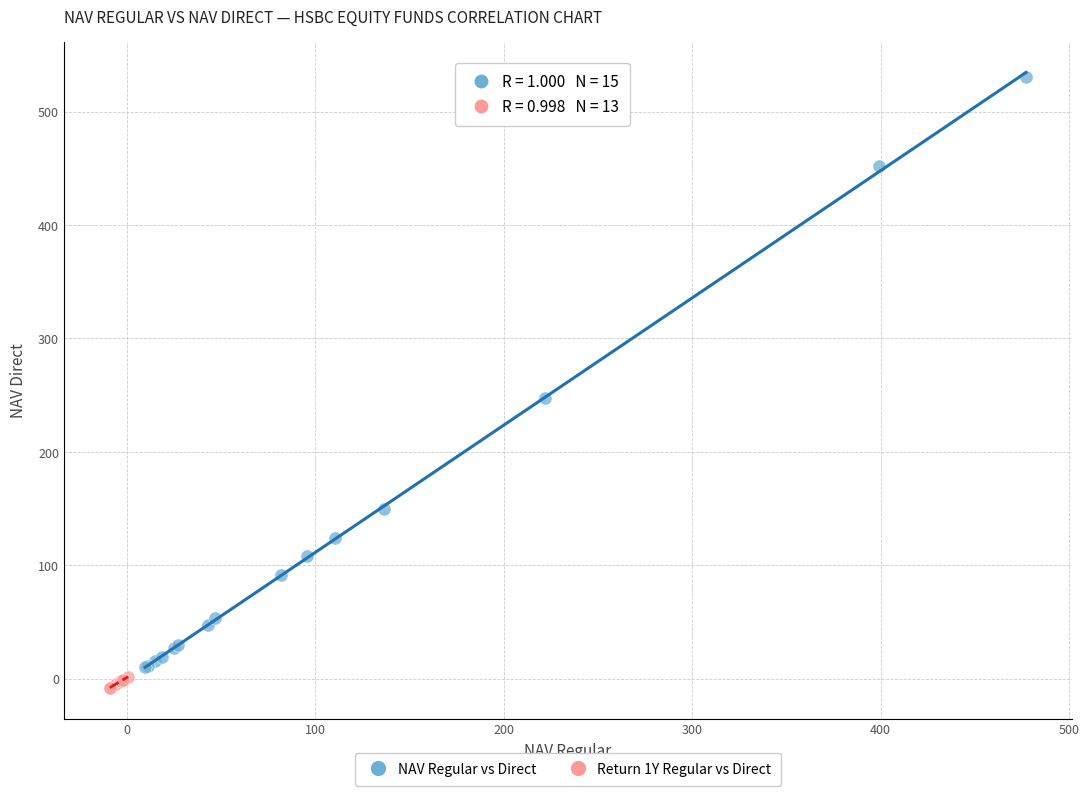

Which series has the largest Y range (max minus min)?

NAV Regular vs Direct